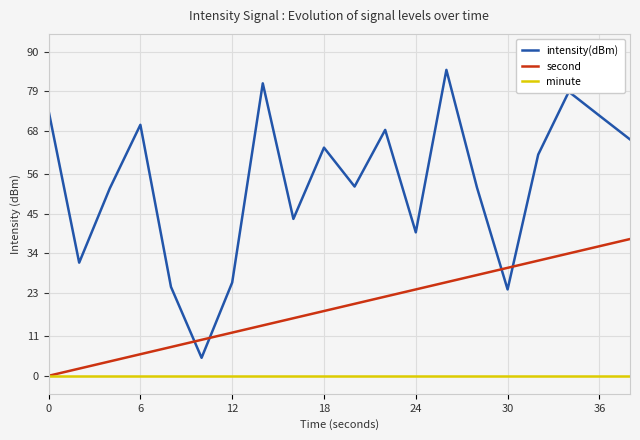

Which series has the largest range (max minus min)?

intensity(dBm)